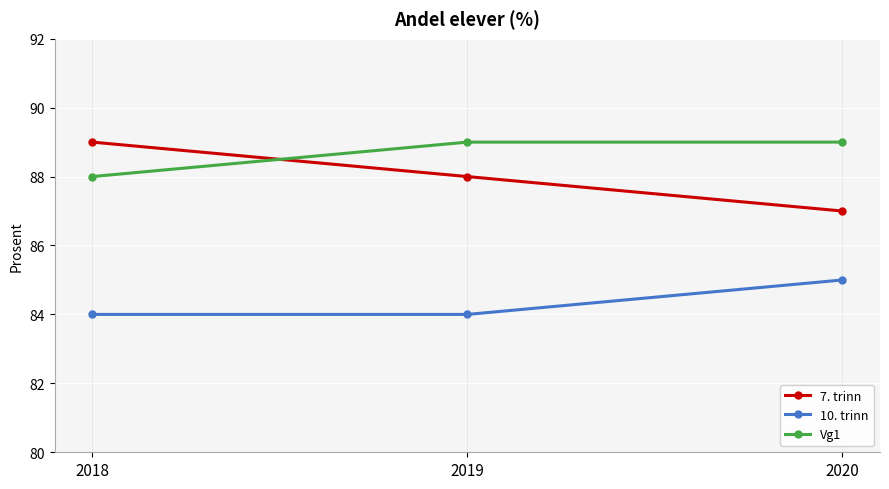

Which series has the widest spread of values?

7. trinn